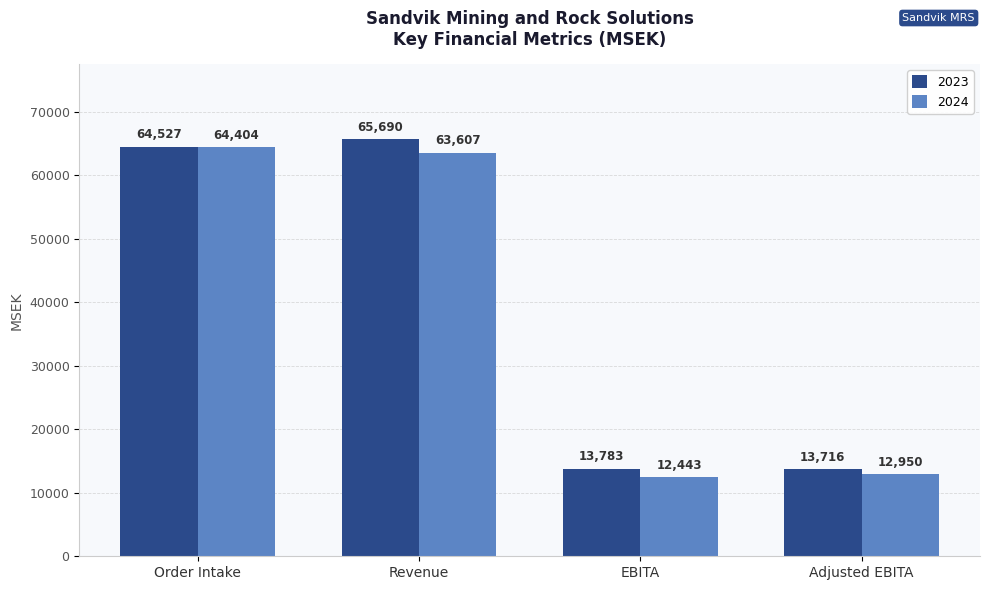

What is the difference between the highest and lowest values at Order Intake?

123